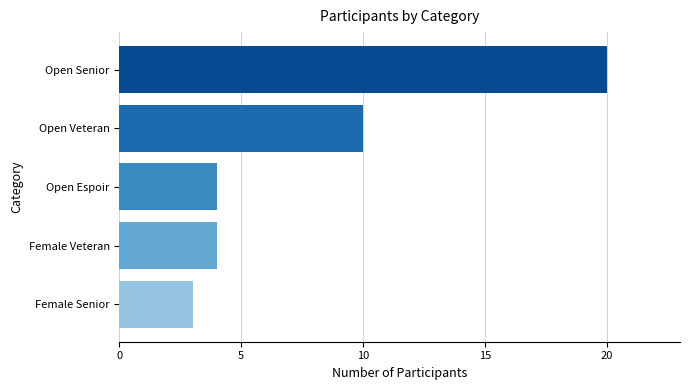

What is the change in value from Female Veteran to Open Senior?

+16